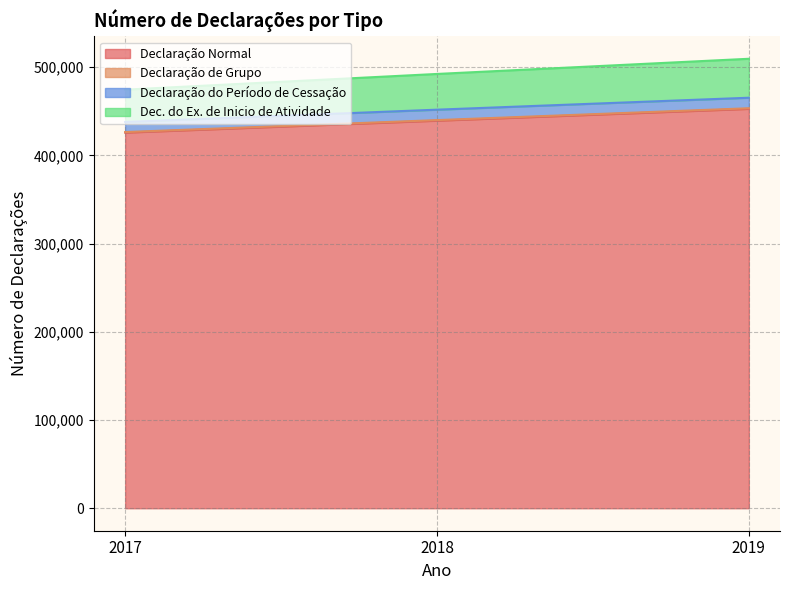

What is the difference between the Dec. do Ex. de Inicio de Atividade values at 2017 and 2019?

34992